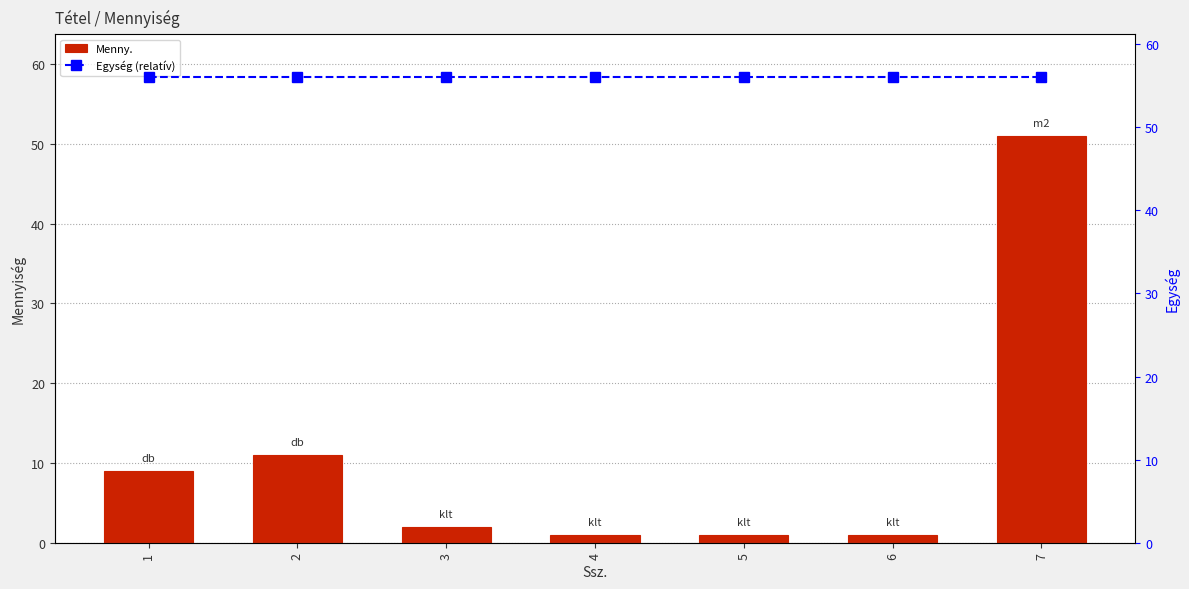

What is the difference between the highest and lowest values at 7?

5.1